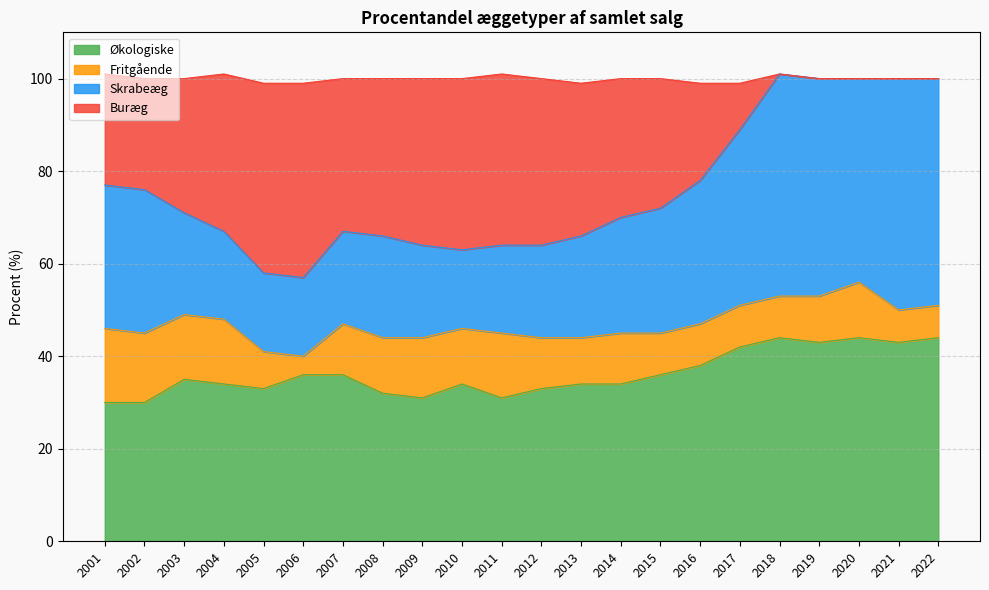

The value of Økologiske at 2002 is 30. True or false?

True